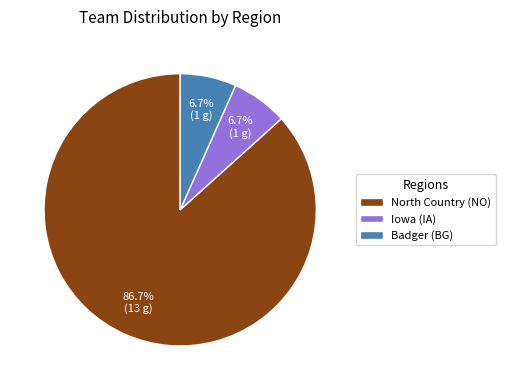

How much of the chart is everything except Iowa (IA)?

93.3%